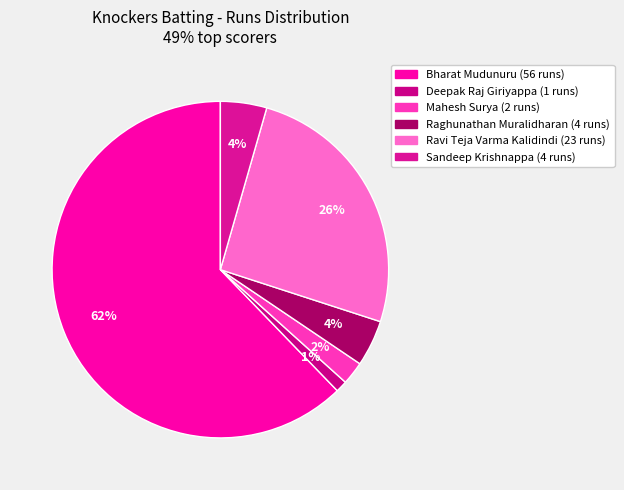

Is there any slice that represents more than half of the pie?

Yes